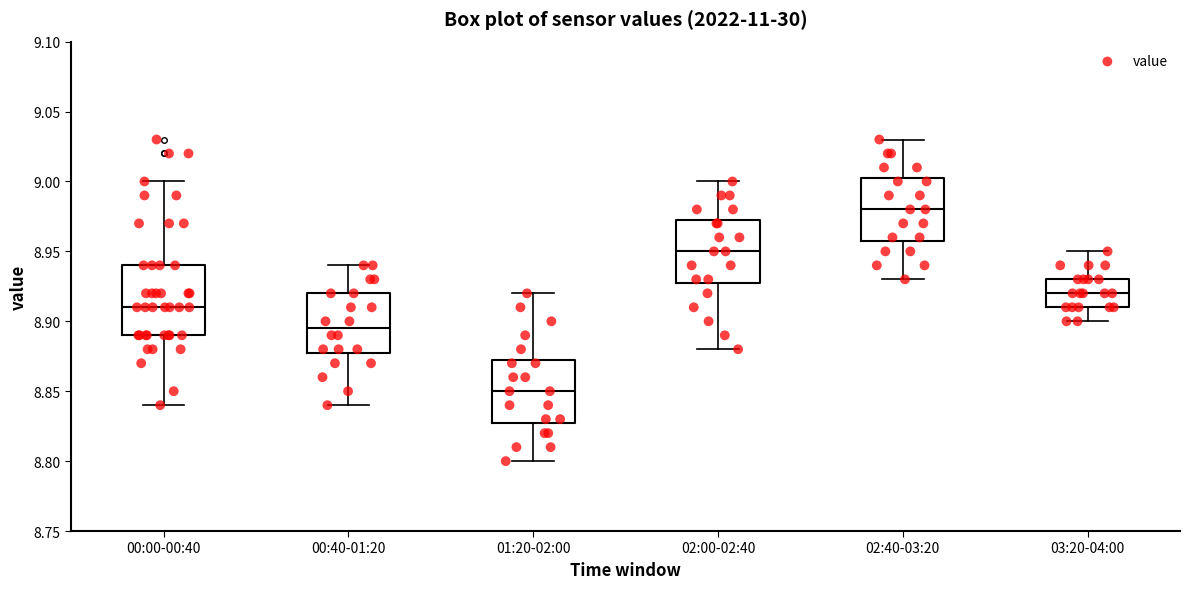

Reading left to right, transcribe this box plot: for each box, give where its median line is, the range the box spans, and where its two whiskers end, as read against the y-axis. The values are not printed on the chart, so give them approximately, as read against the axis.

00:00-00:40: median 8.910, box 8.890 to 8.940, whiskers 8.840 to 9.000
00:40-01:20: median 8.895, box 8.880 to 8.920, whiskers 8.840 to 8.940
01:20-02:00: median 8.850, box 8.830 to 8.875, whiskers 8.800 to 8.920
02:00-02:40: median 8.950, box 8.930 to 8.975, whiskers 8.880 to 9.000
02:40-03:20: median 8.980, box 8.960 to 9.005, whiskers 8.930 to 9.030
03:20-04:00: median 8.920, box 8.910 to 8.930, whiskers 8.900 to 8.950